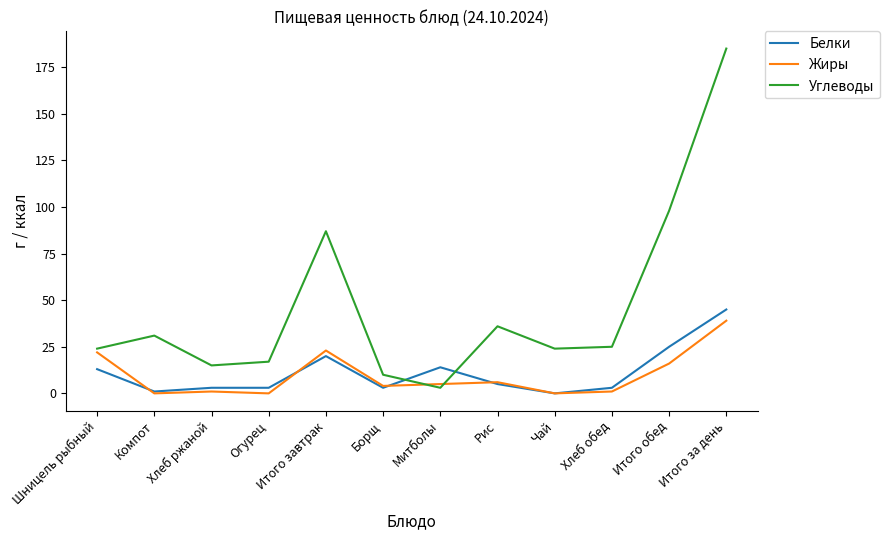

Where do Углеводы and Жиры first cross each other?

Борщ and Митболы